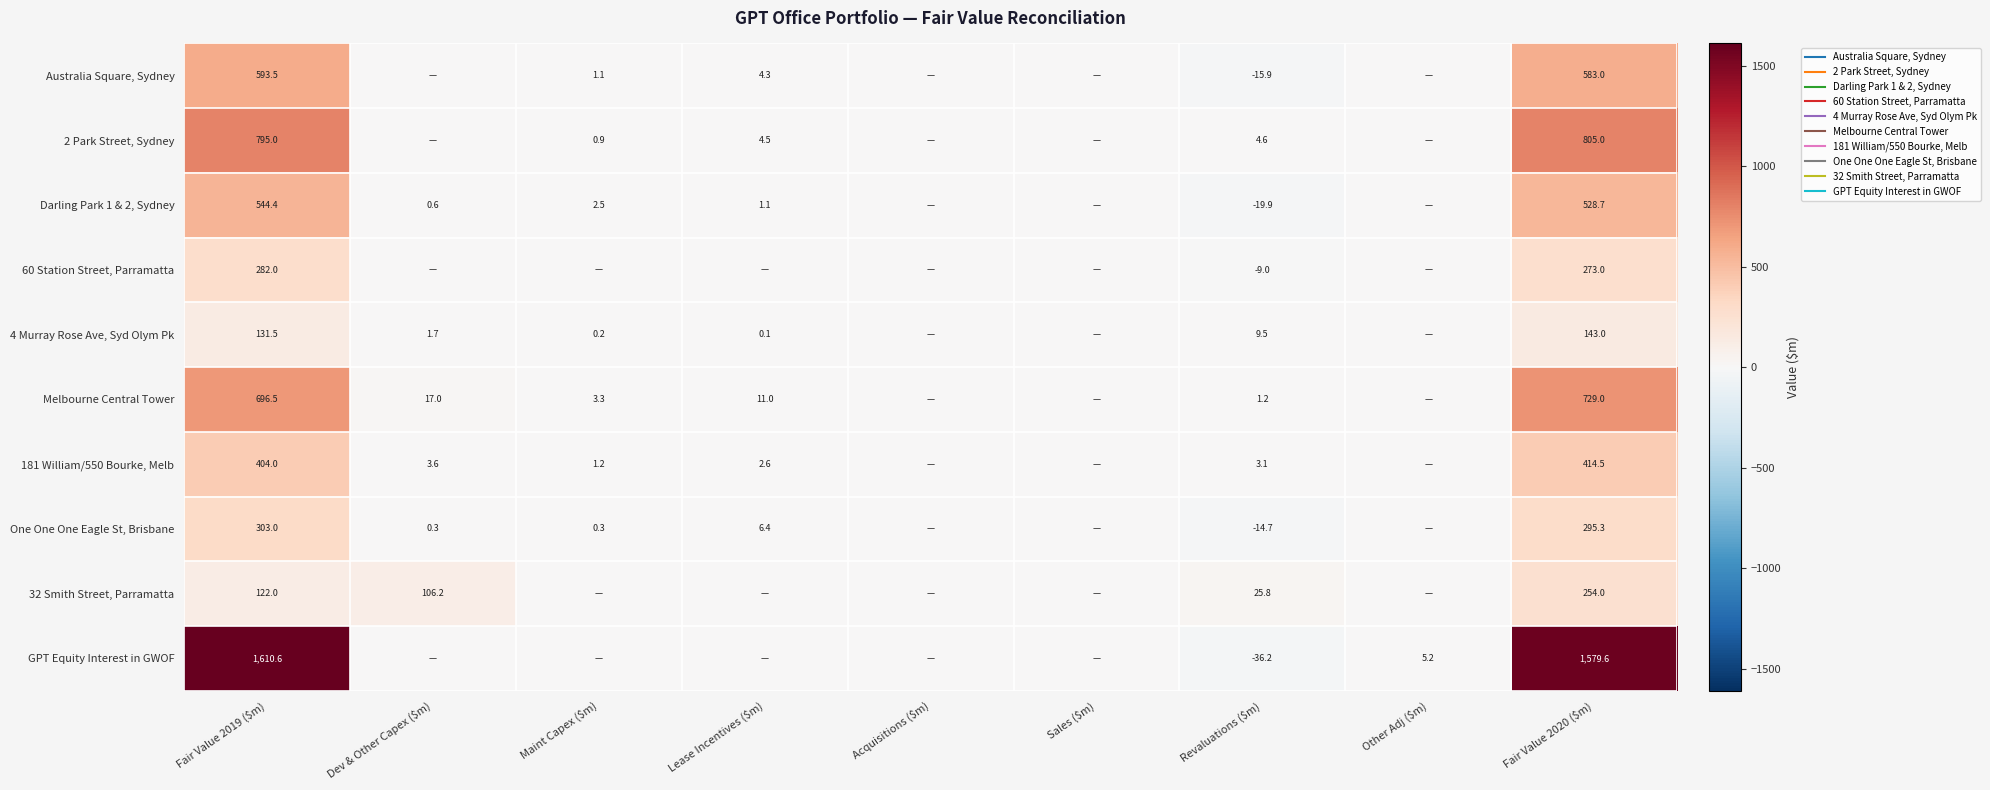

What is the average value of the GPT Equity Interest in GWOF series?

351.0